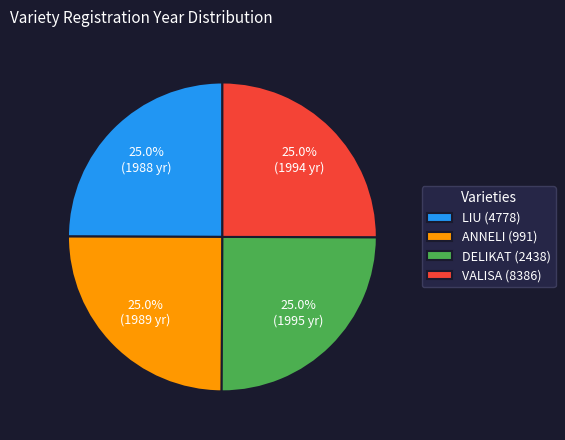

Approximately how many times larger is the value at 25.0% (1995 yr) compared to 25.0% (1988 yr)?

1.0